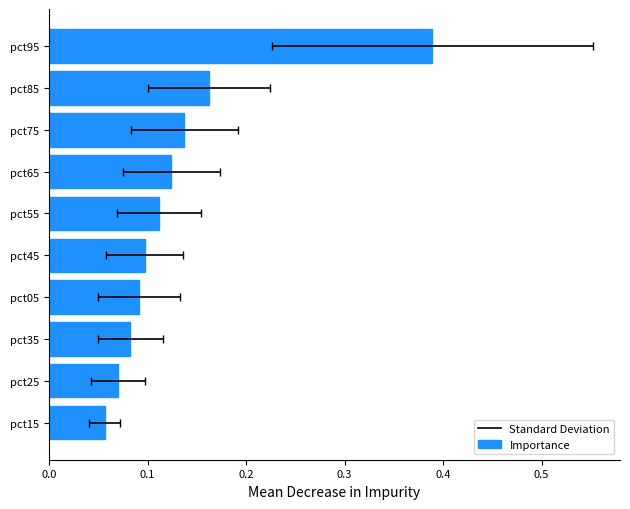

What is the sum of all values?

1.3